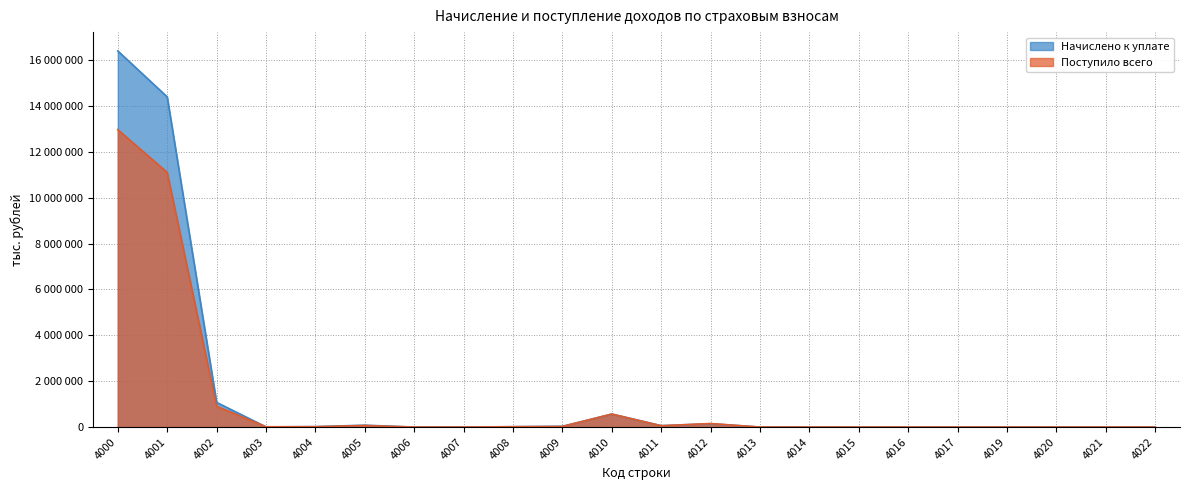

What is the value of the Поступило всего point at the 1st from the left?

12967132